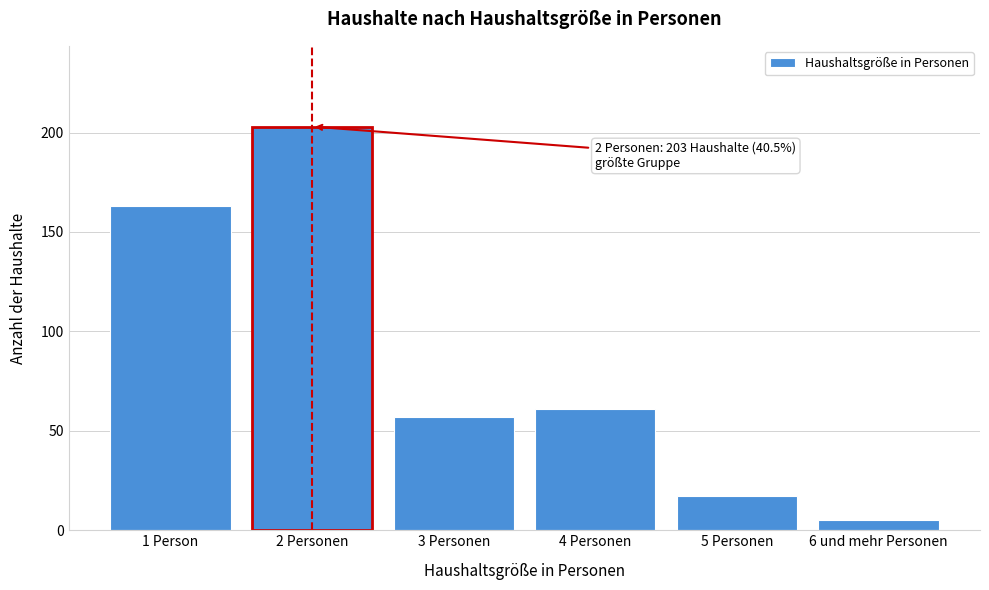

Reading left to right, what are all the values shown in this chart?

163	203	57	61	17	5